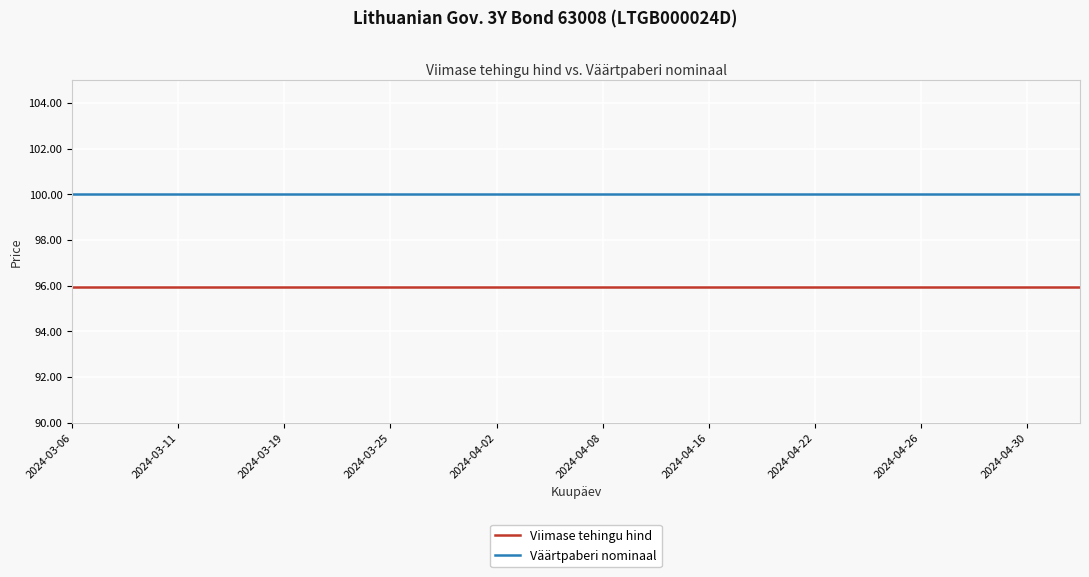

What is the lowest value of the Viimase tehingu hind series?

95.9